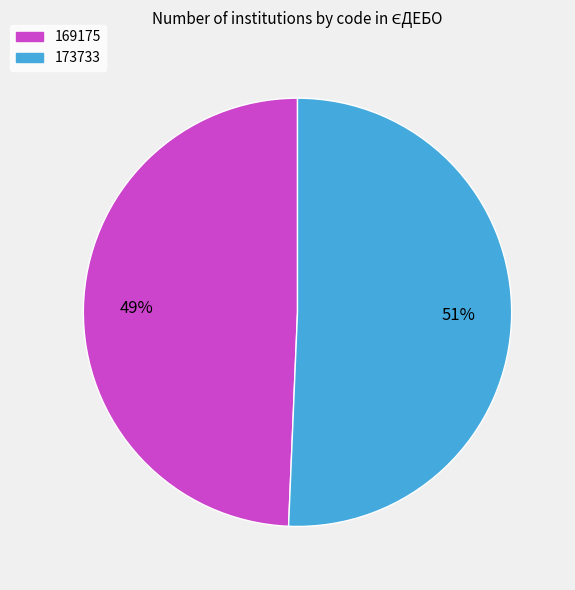

What is the ratio of the value at 169175 to the value at 173733?

1.0